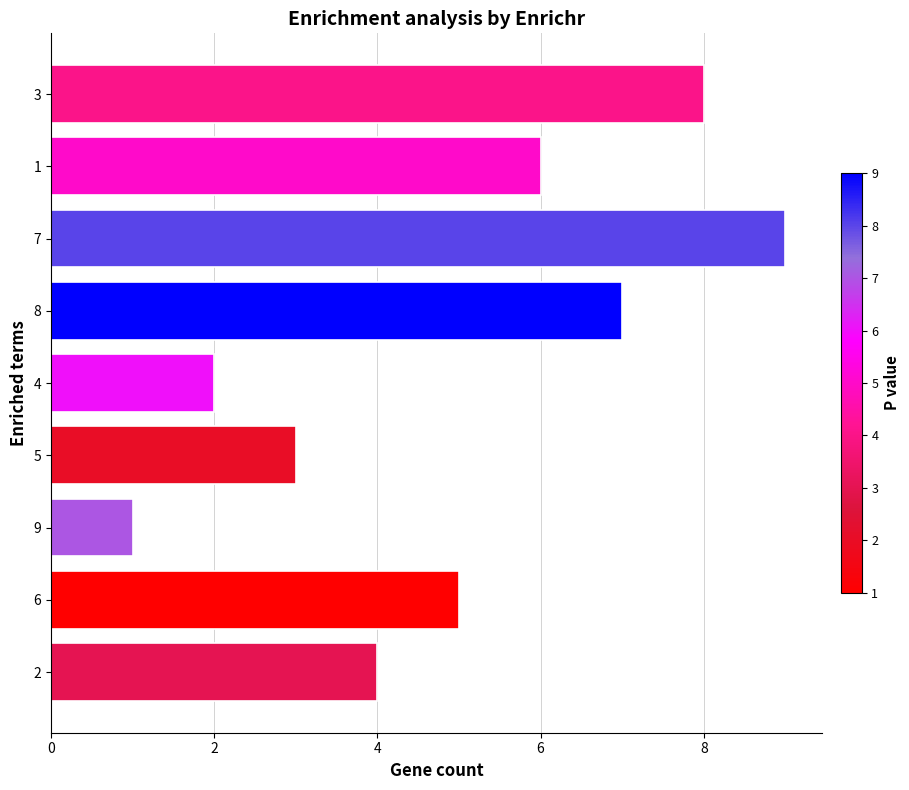

What is the ratio of the value at 7 to the value at 4?

4.5